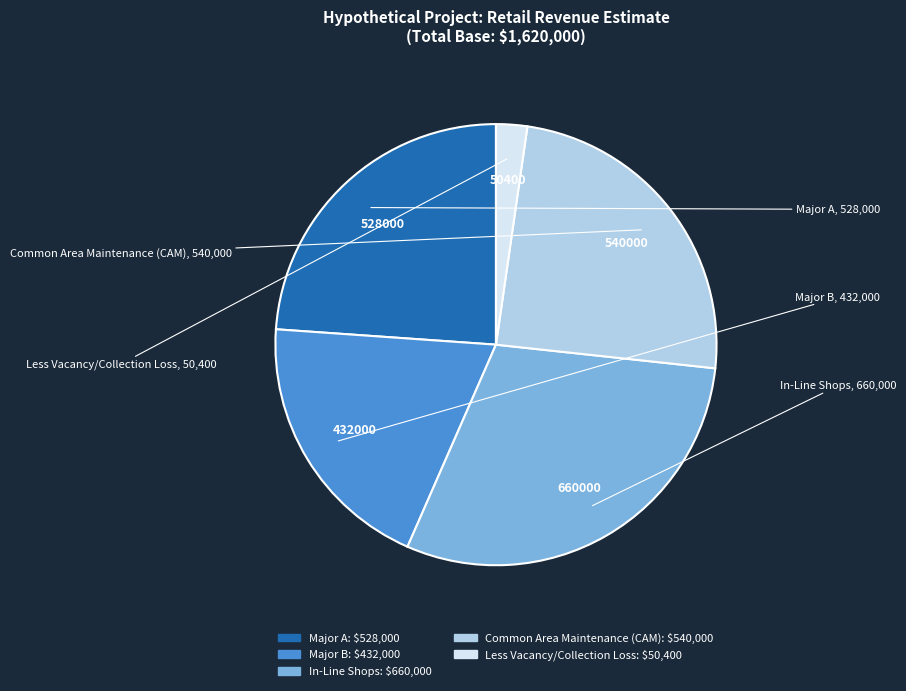

What is the largest slice in the pie chart?

In-Line Shops